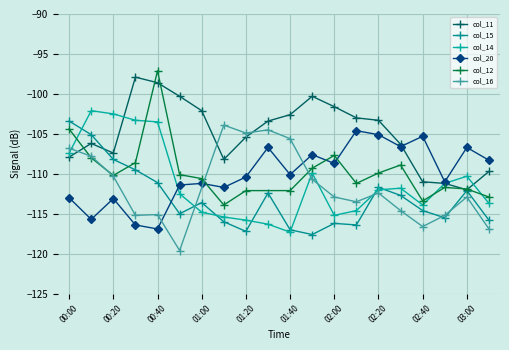

Between 2020/10/27 01:00 and 2020/10/27 03:10, which series saw the biggest shift?

col_11